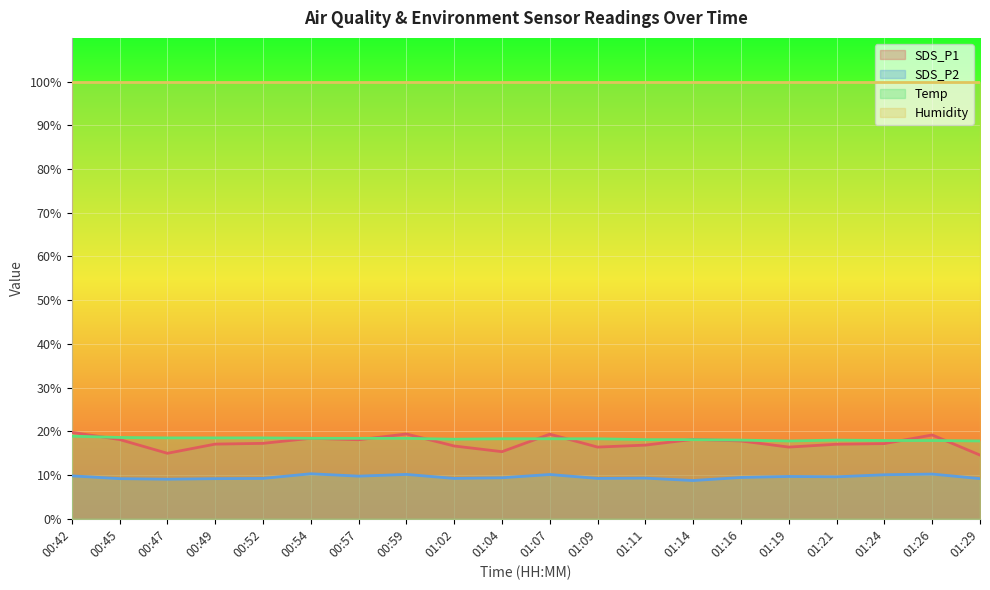

Which has a higher value, 01:11 or 00:59?

00:59